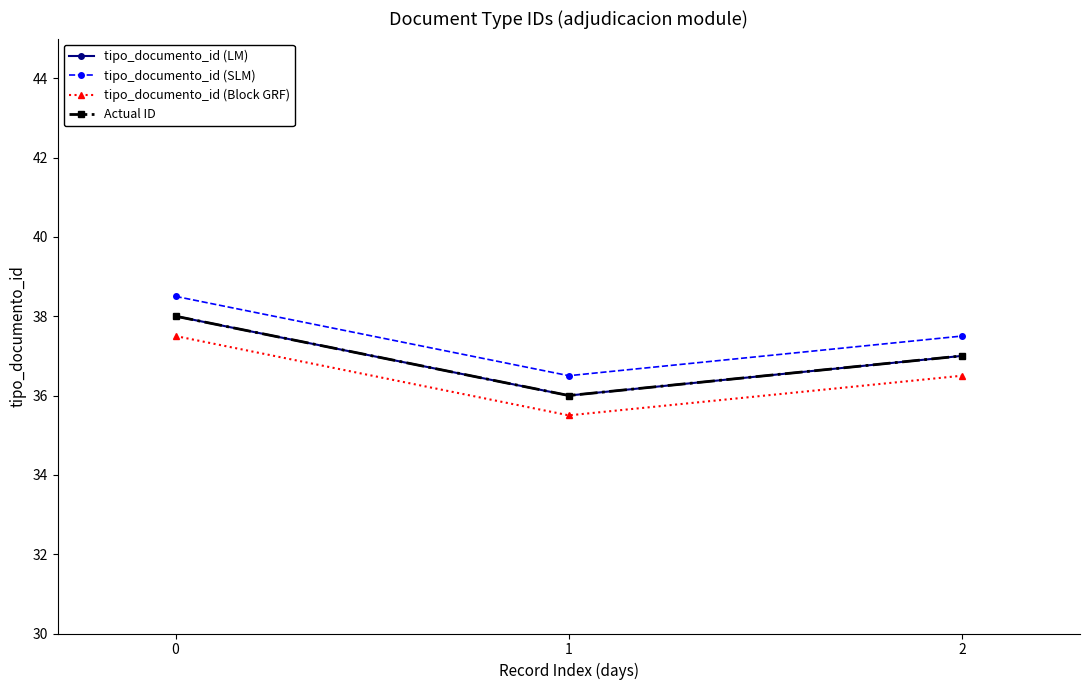

What is the sum of all Actual ID values?

111.0